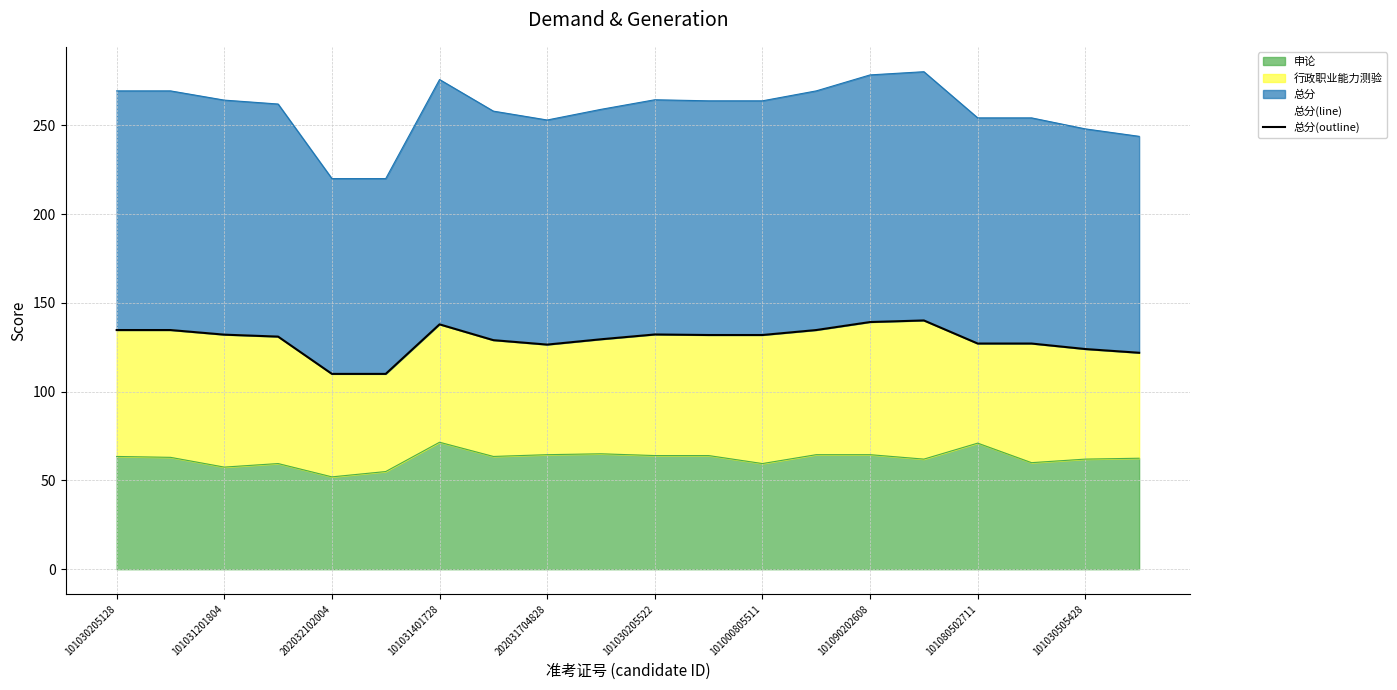

What is the difference between the maximum and minimum values?

30.1